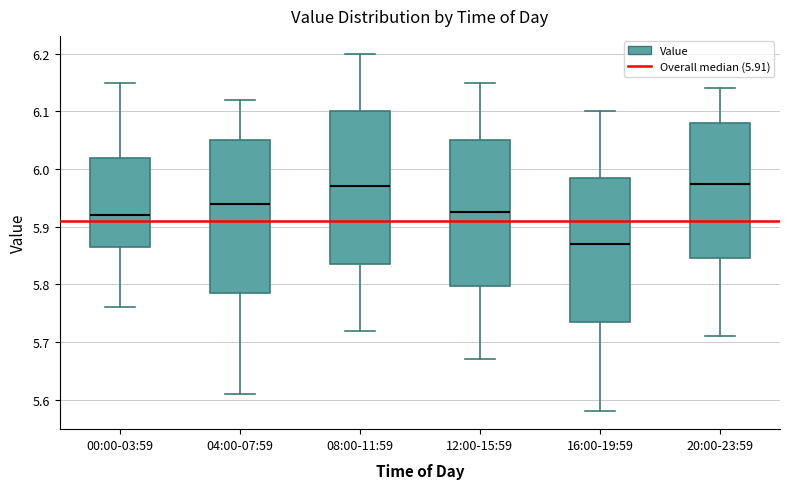

Which box's median line is the lowest?

16:00-19:59